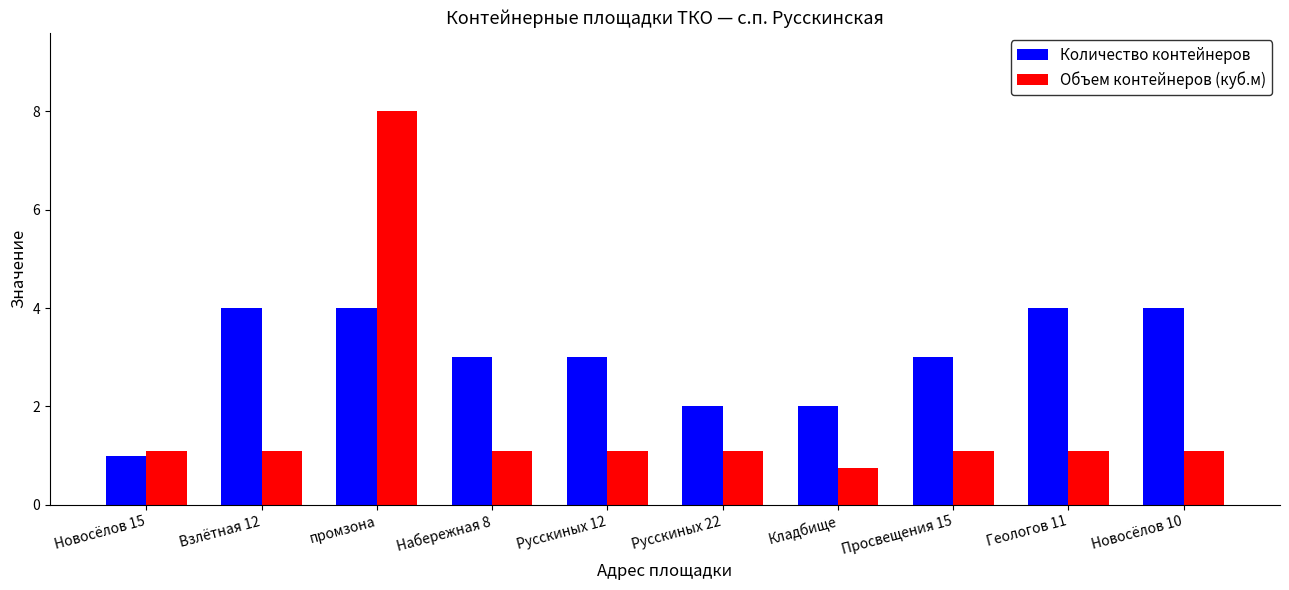

Rank the series by their maximum value, from highest to lowest.

Объем контейнеров (куб.м), Количество контейнеров